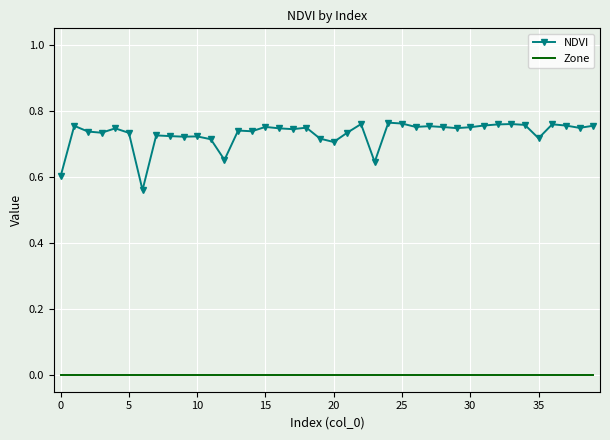

List the series in order of their peak value, lowest first.

Zone, NDVI